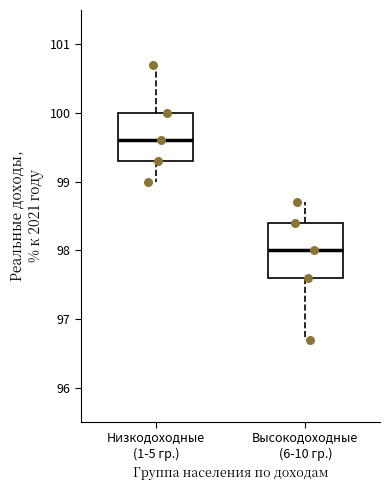

Reading left to right, read every box against the y-axis: the position of its median line, the range the box covers, and the ends of its whiskers. The values are not printed on the chart, so give them approximately, as read against the axis.

Низкодоходные (1-5 гр.): median 99.6, box 99.3 to 100.0, whiskers 99.0 to 100.7
Высокодоходные (6-10 гр.): median 98.0, box 97.6 to 98.4, whiskers 96.7 to 98.7